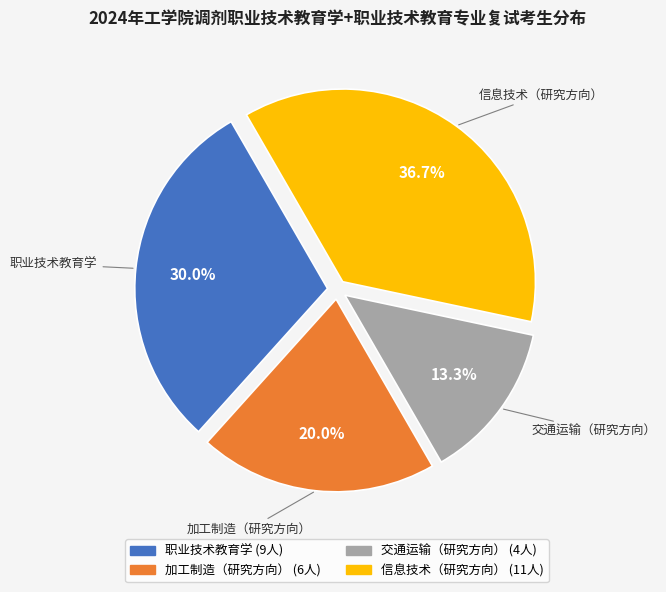

How many slices are in this pie chart?

4